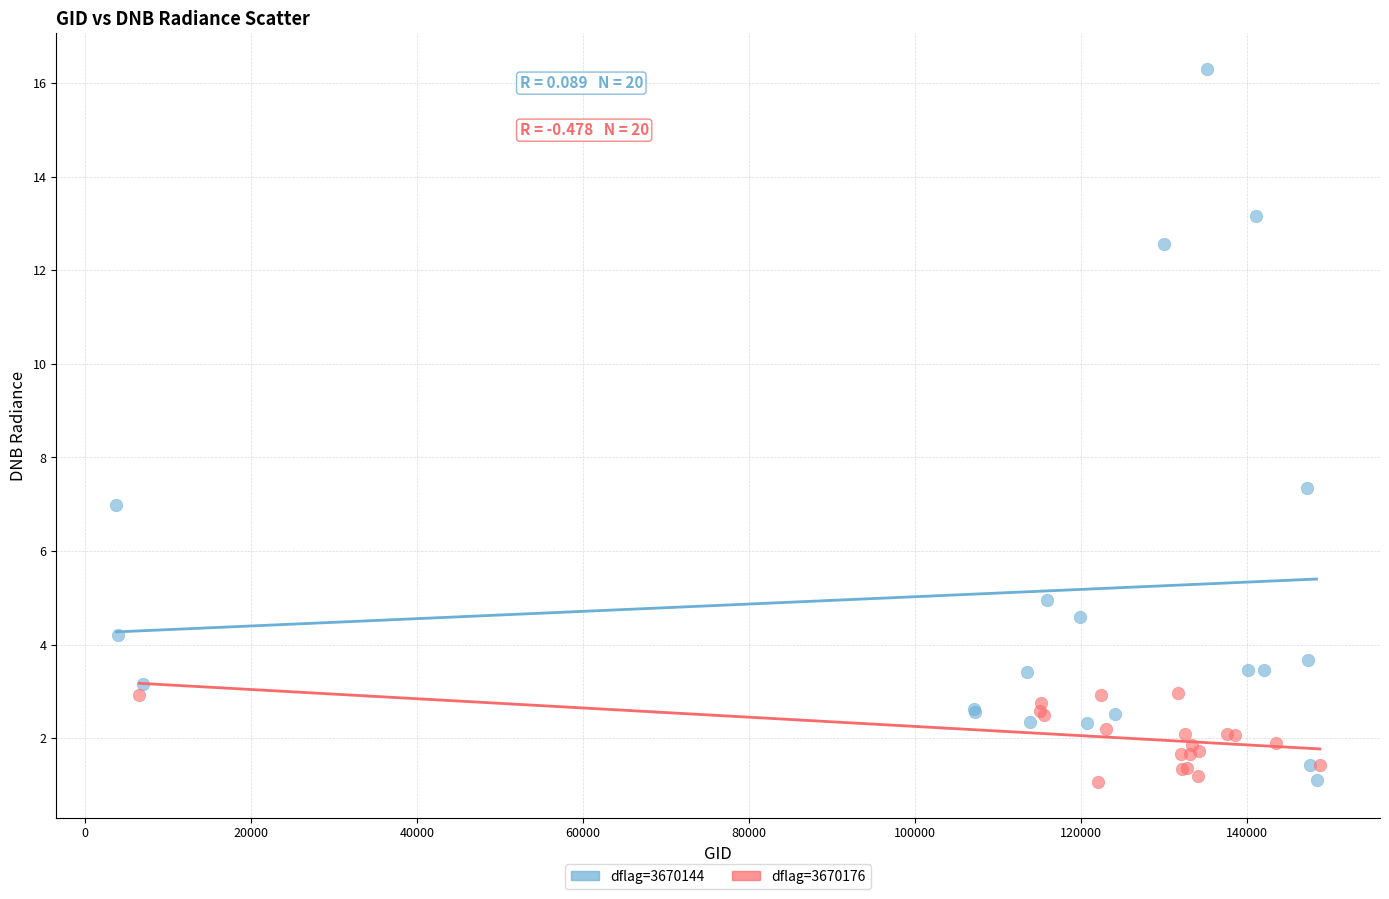

Which series has the largest Y range (max minus min)?

dflag=3670144